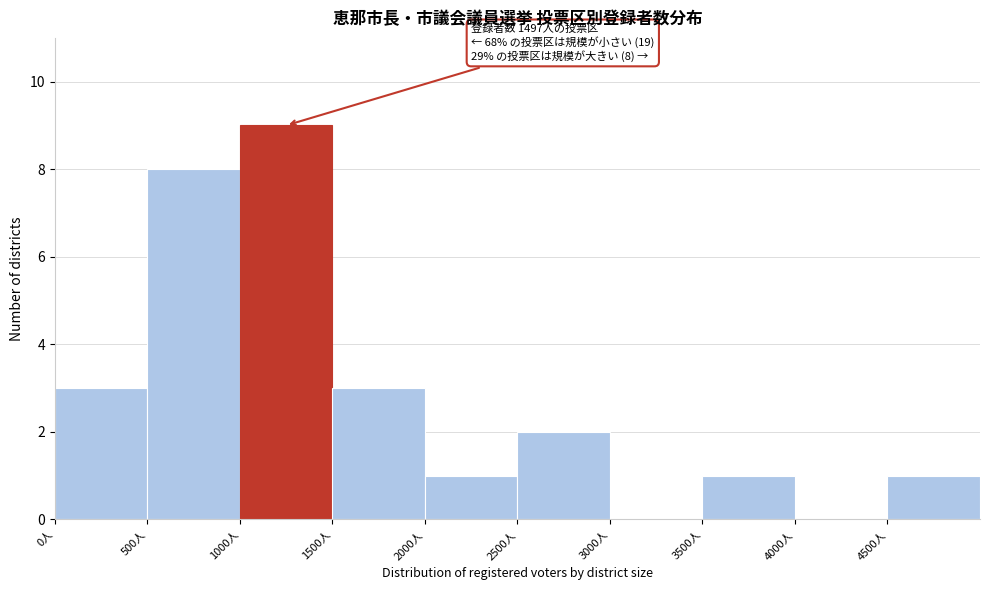

Which range on the x-axis has the tallest bar?

1000 to 1500